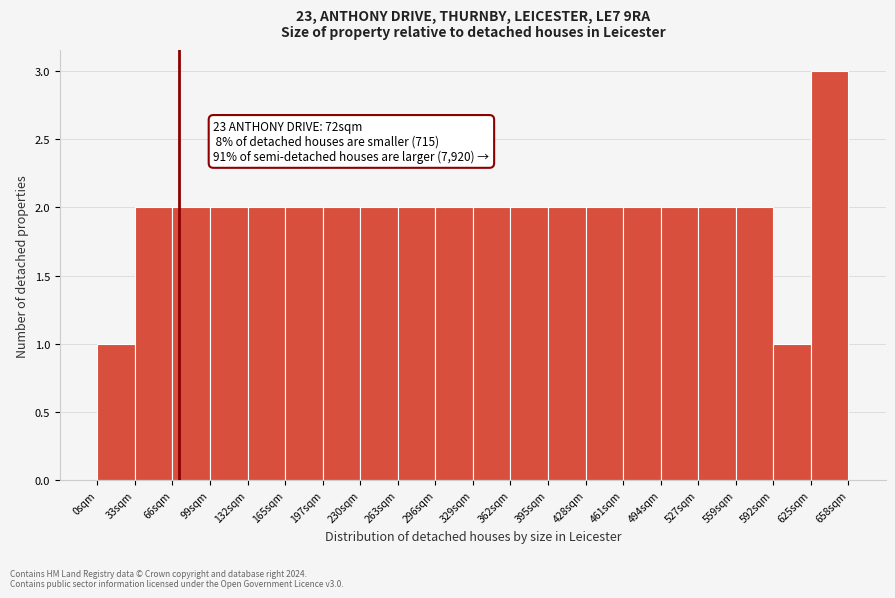

Which range on the x-axis has the tallest bar?

627 to 660